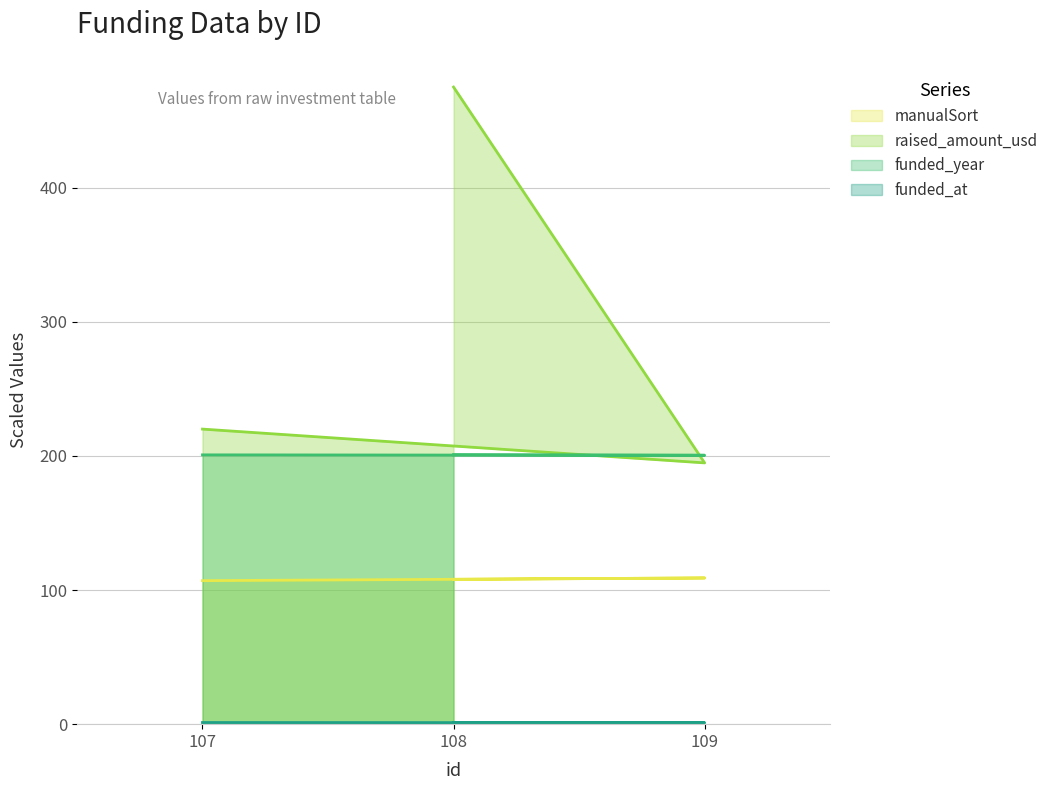

What is the difference between the maximum and minimum values in the manualSort series?

2.0